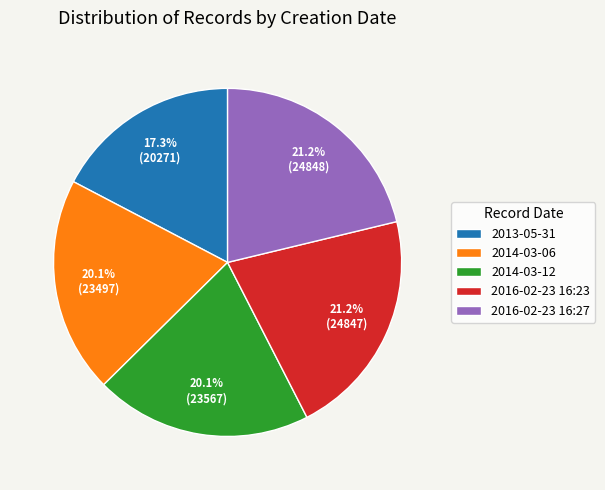

Is the sum of 2014-03-06 and 2016-02-23 16:27 greater than half?

No